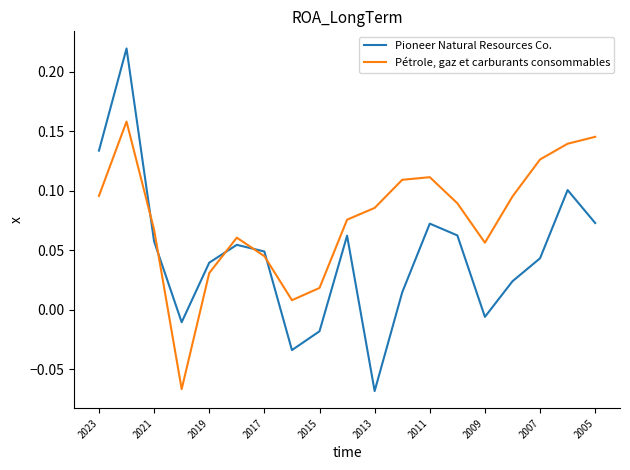

What is the difference between the maximum and minimum values in the Pioneer Natural Resources Co. series?

0.3